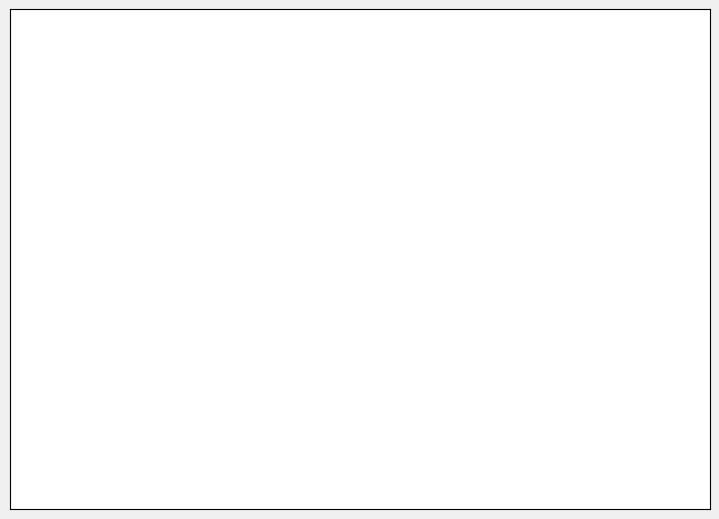

Which category has the smallest portion of the pie?

Compact Disk